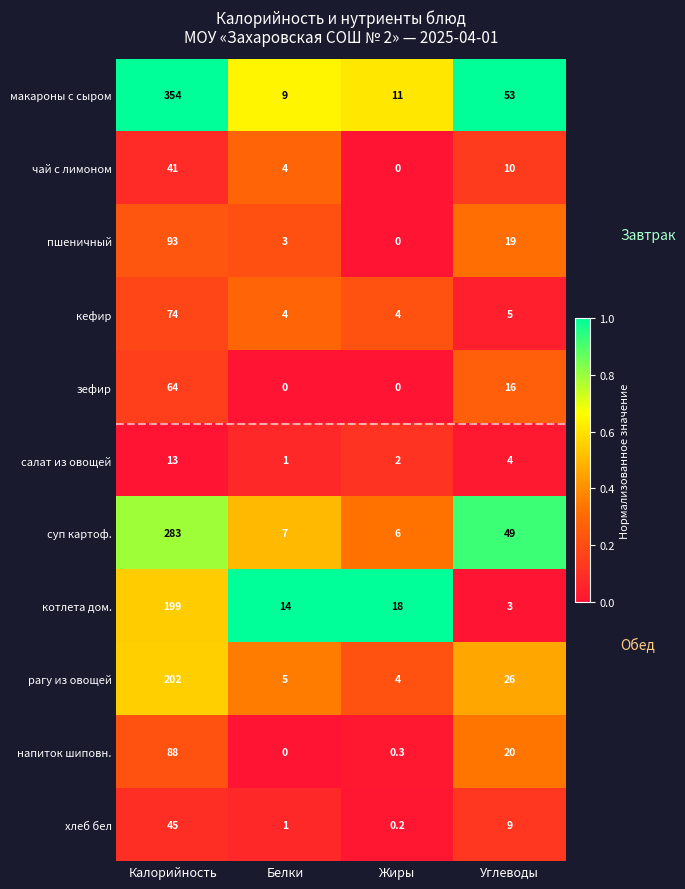

True or false: чай с лимоном has a value of 0.0 at Жиры.

True